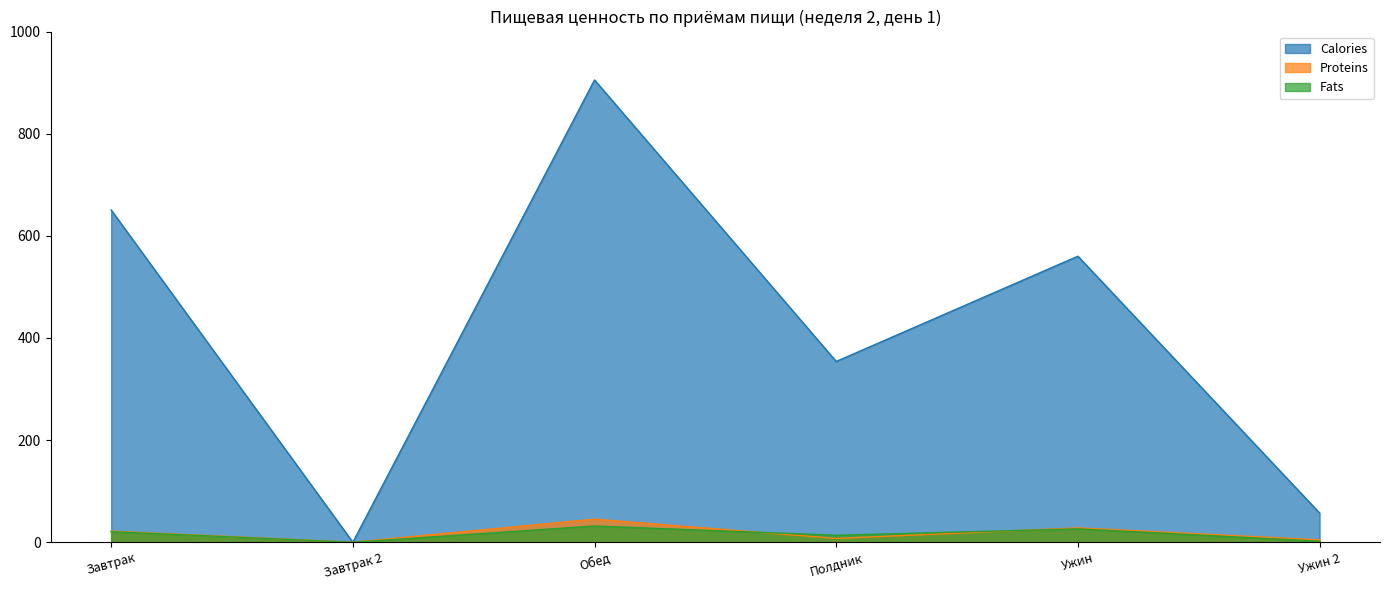

Reading right to left, list all the values displayed in this chart.

Calories: Ужин 2=57.2	Ужин=560.1	Полдник=354.0	Обед=905.2	Завтрак 2=0.0	Завтрак=650.6
Proteins: Ужин 2=4.6	Ужин=28.1	Полдник=7.4	Обед=45.2	Завтрак 2=0.0	Завтрак=21.7
Fats: Ужин 2=2.0	Ужин=26.1	Полдник=13.6	Обед=31.7	Завтрак 2=0.0	Завтрак=20.7